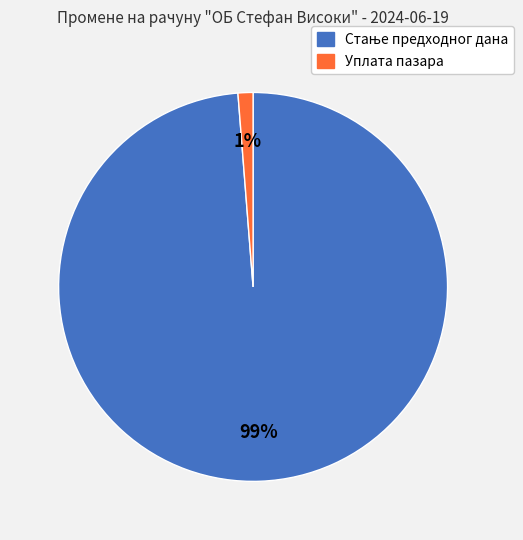

The Уплата пазара slice represents 11% of the pie. True or false?

False